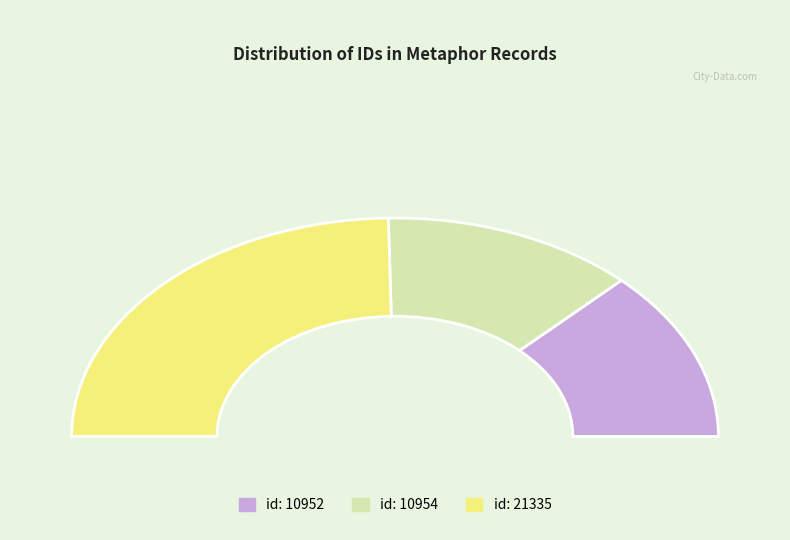

What is the change in value from id: 10954 to id: 21335?

+10381